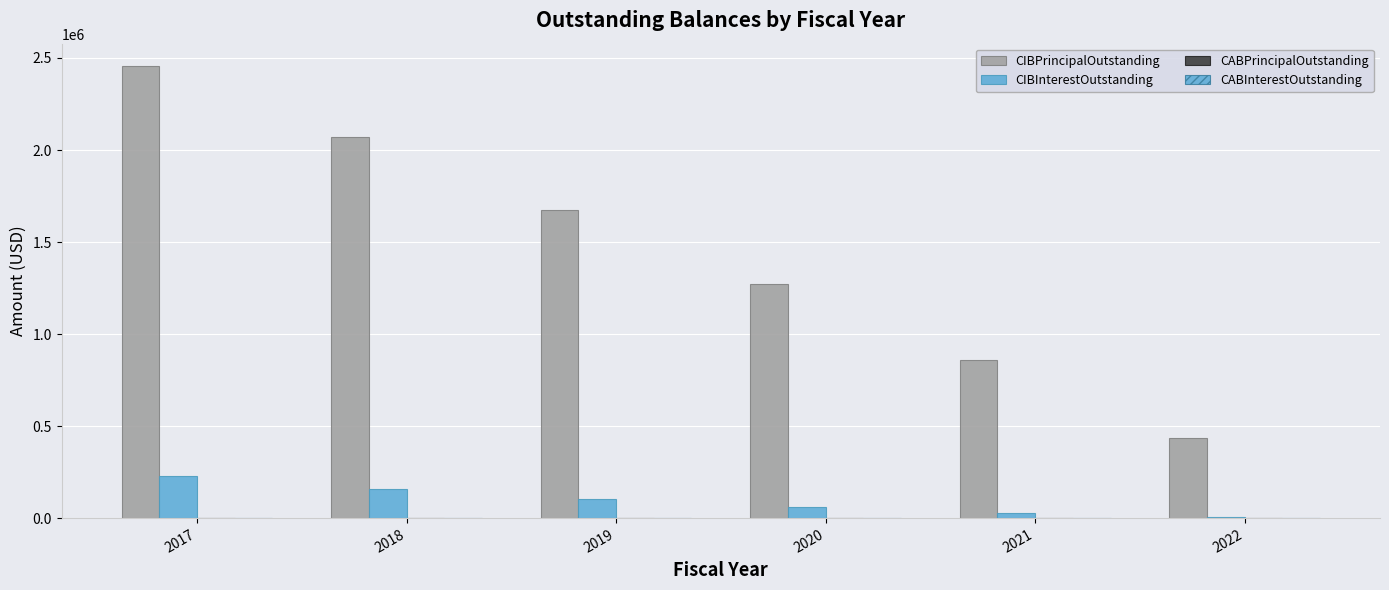

Count the number of data series in this chart.

2